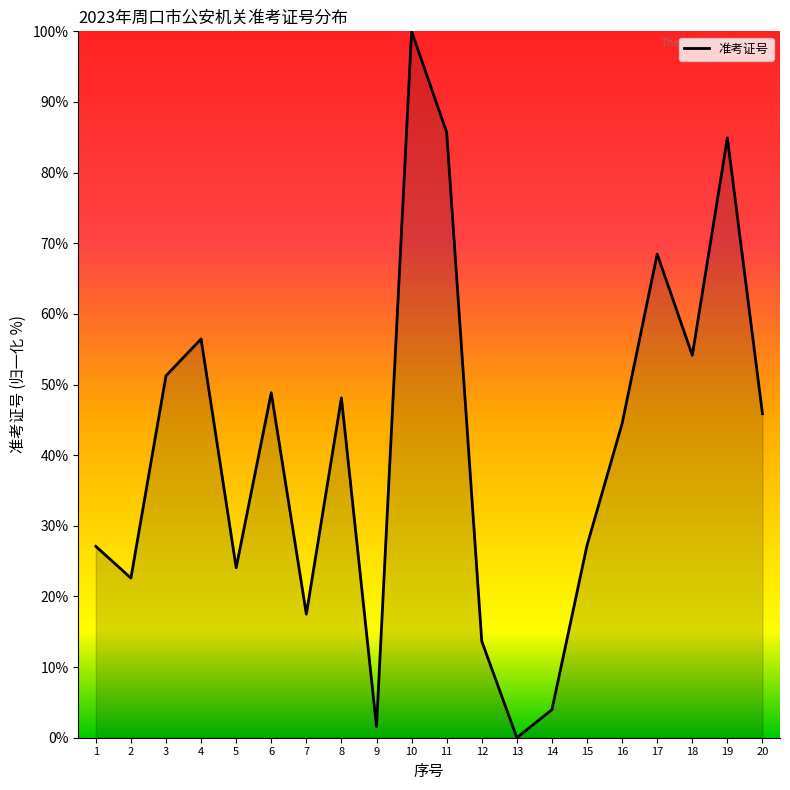

The chart shows a value of 159.5 at 10. True or false?

False